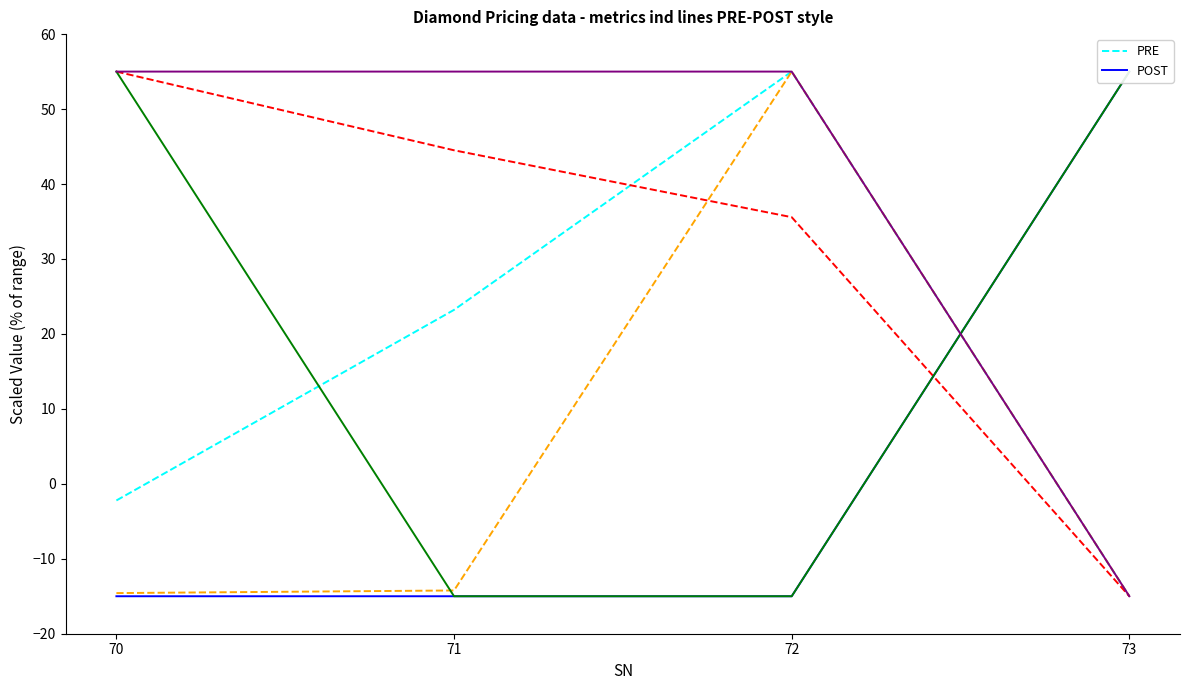

Where is the first local maximum for RTO (PRE)?

72